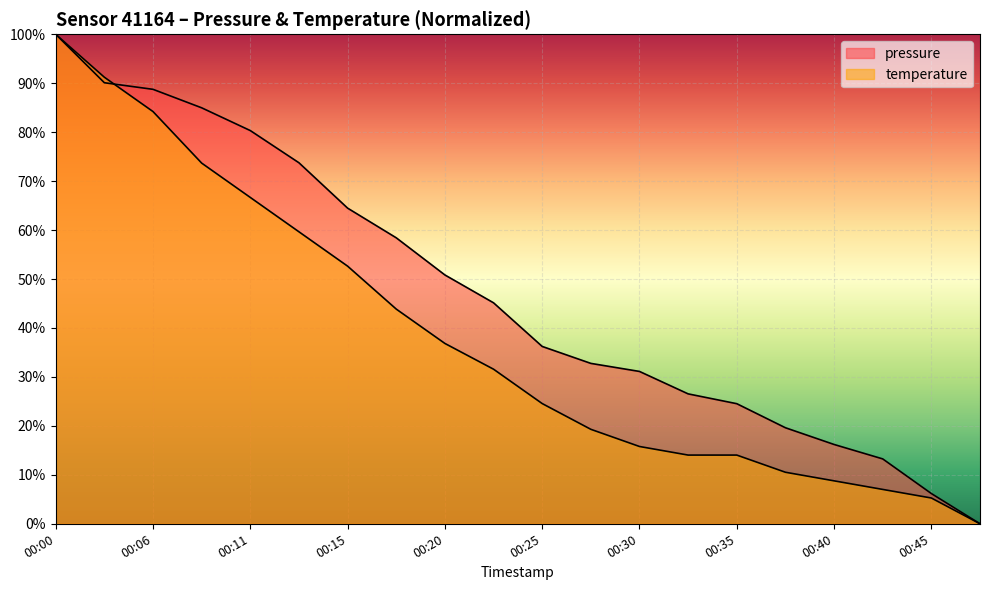

Reading left to right, extract all data points from this chart.

pressure: 00:00=1.0	00:03=0.9	00:06=0.9	00:08=0.8	00:11=0.8	00:13=0.7	00:15=0.6	00:18=0.6	00:20=0.5	00:23=0.5	00:25=0.4	00:28=0.3	00:30=0.3	00:32=0.3	00:35=0.2	00:37=0.2	00:40=0.2	00:42=0.1	00:45=0.1	00:47=0.0
temperature: 00:00=1.0	00:03=0.9	00:06=0.8	00:08=0.7	00:11=0.7	00:13=0.6	00:15=0.5	00:18=0.4	00:20=0.4	00:23=0.3	00:25=0.2	00:28=0.2	00:30=0.2	00:32=0.1	00:35=0.1	00:37=0.1	00:40=0.1	00:42=0.1	00:45=0.1	00:47=0.0